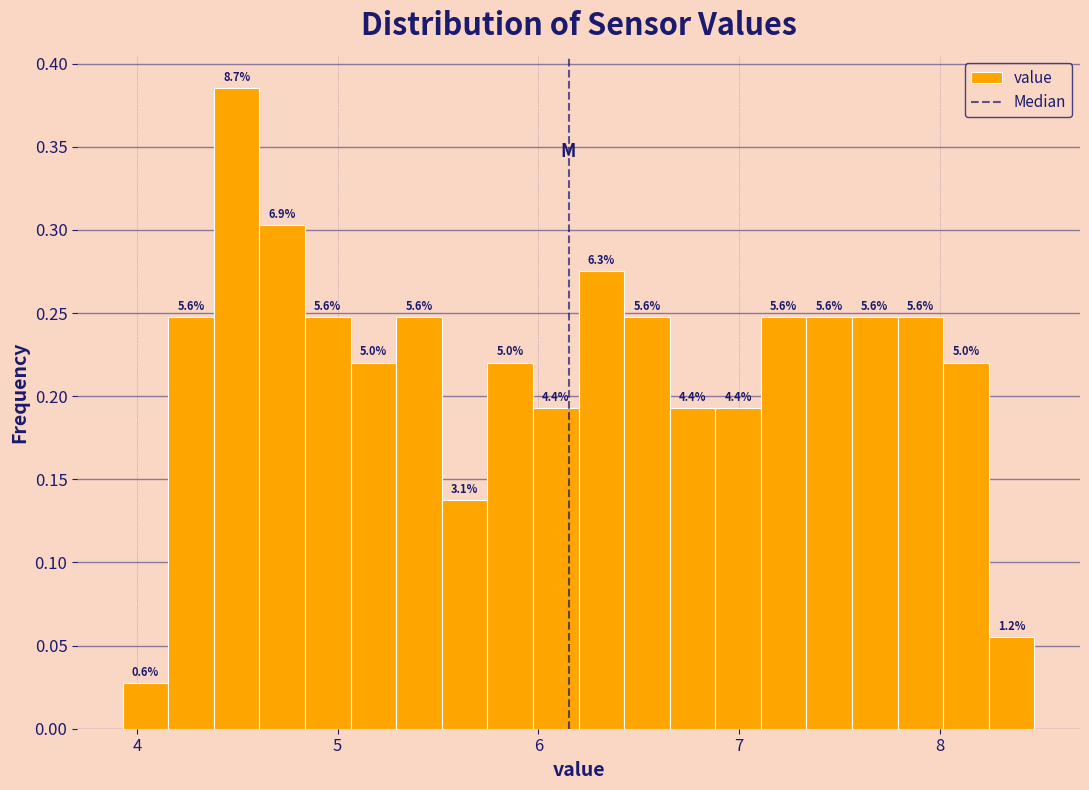

Read against the x-axis, roughly where is the centre of the tallest bar?

4.5